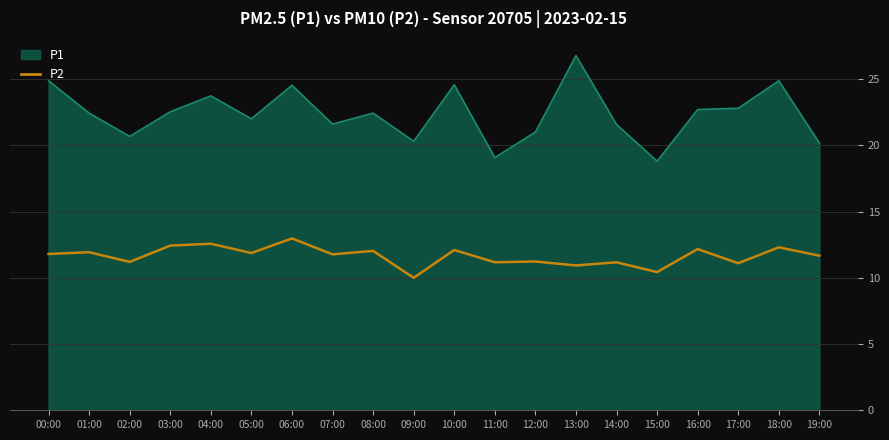

Rank the series by their maximum value, from lowest to highest.

P2, P1